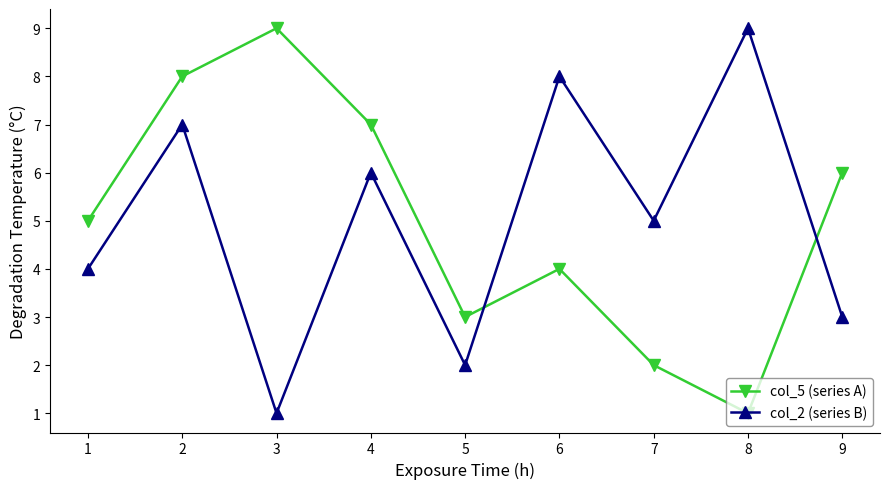

How many series are shown in this chart?

2